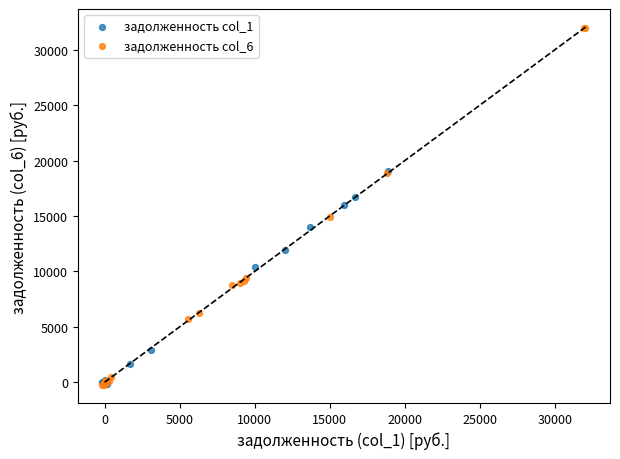

Which series has the widest spread of Y values?

задолженность col_6